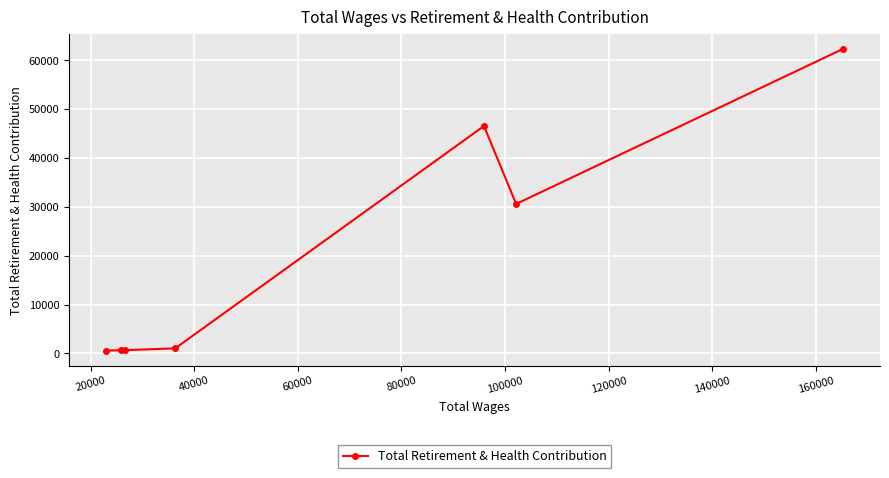

What is the difference between the maximum and minimum values?

61791